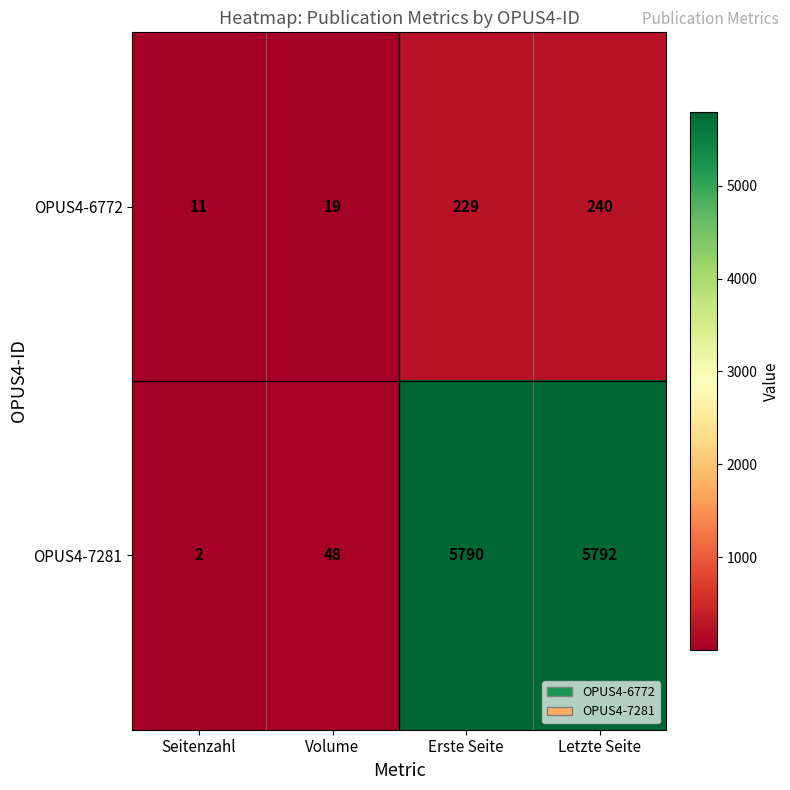

Which label corresponds to the largest value in the chart?

Letzte Seite